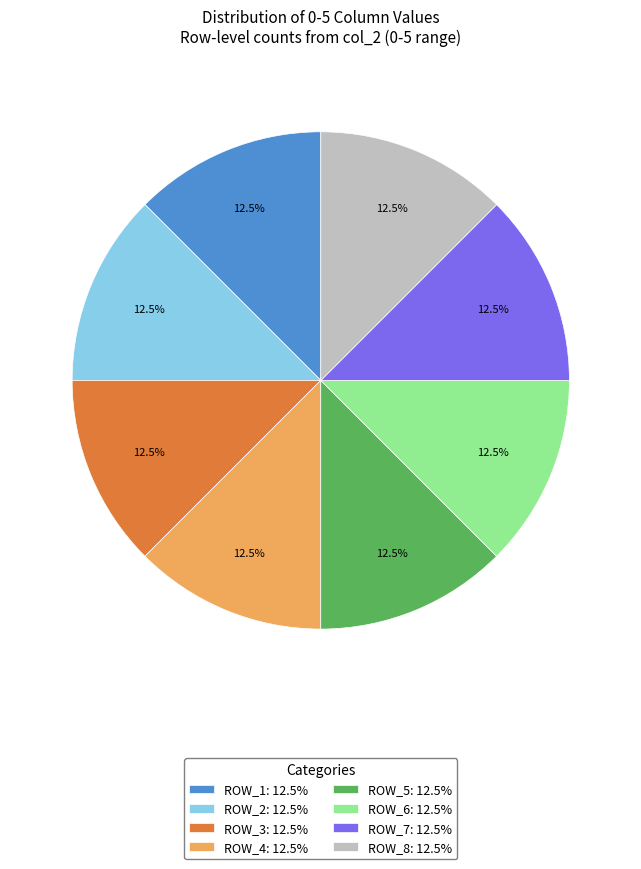

Count the number of slices in the pie.

8